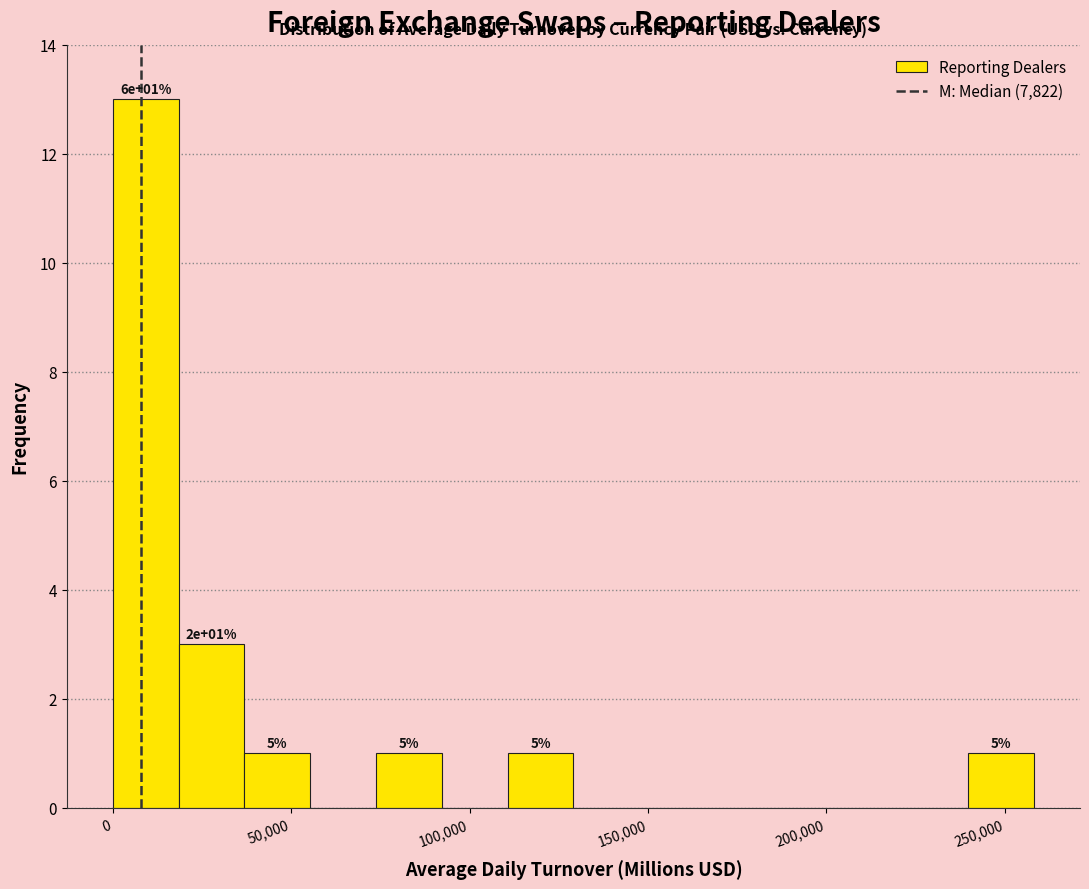

Read against the x-axis, roughly where is the centre of the tallest bar?

10000